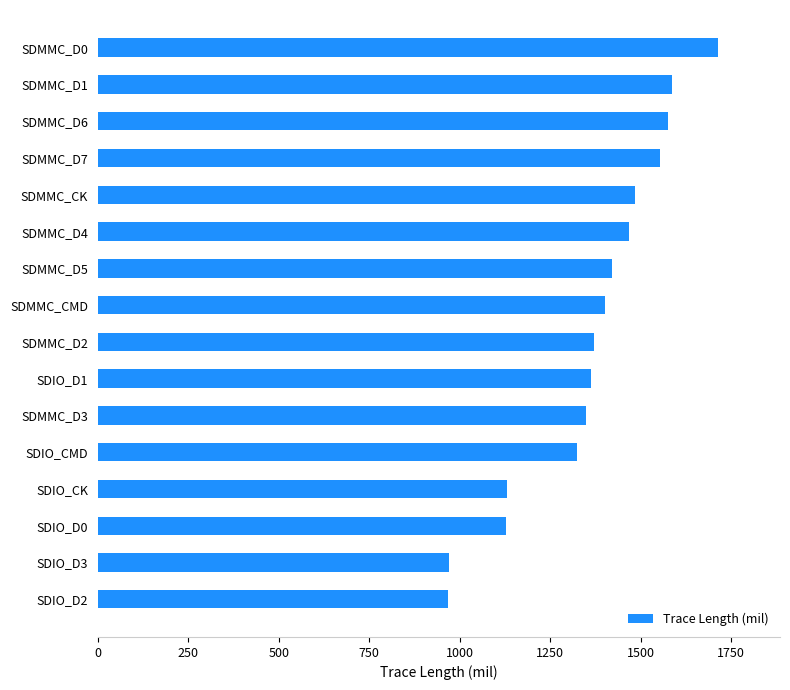

What is the change in value from SDIO_D3 to SDMMC_D1?

+618